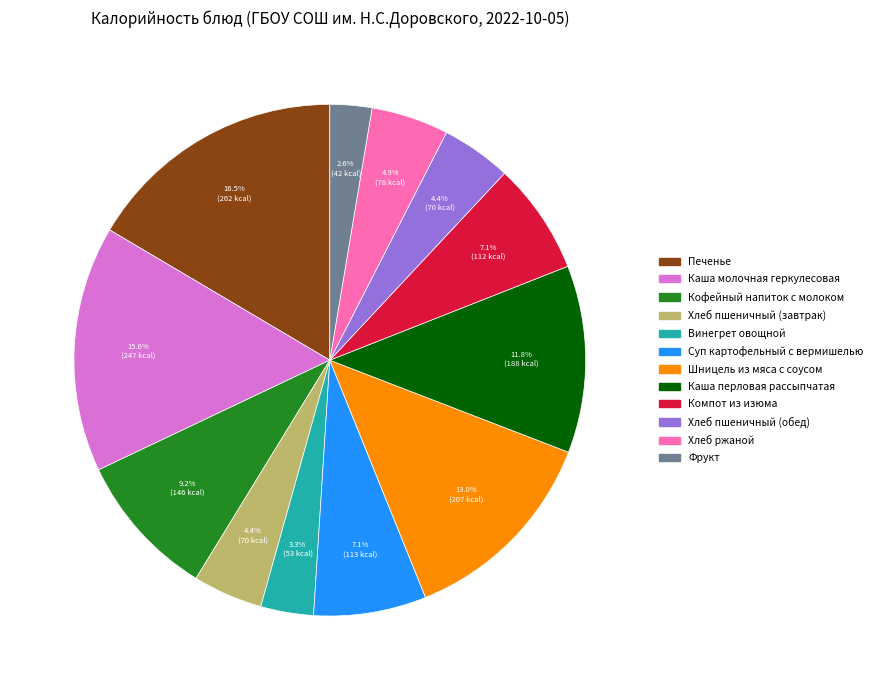

Combined, do Кофейный напиток с молоком and Печенье account for over 50%?

No